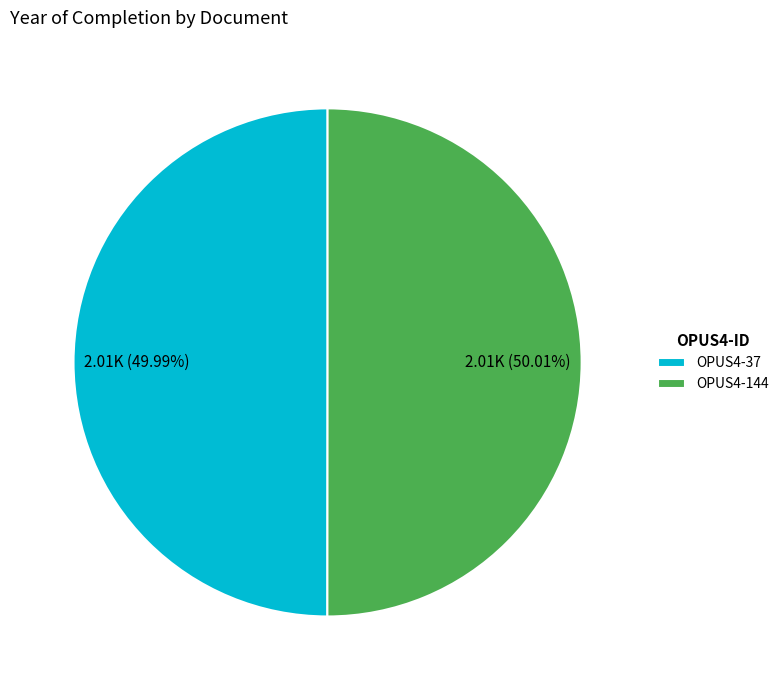

To the nearest percent, what is the average slice percentage?

50%